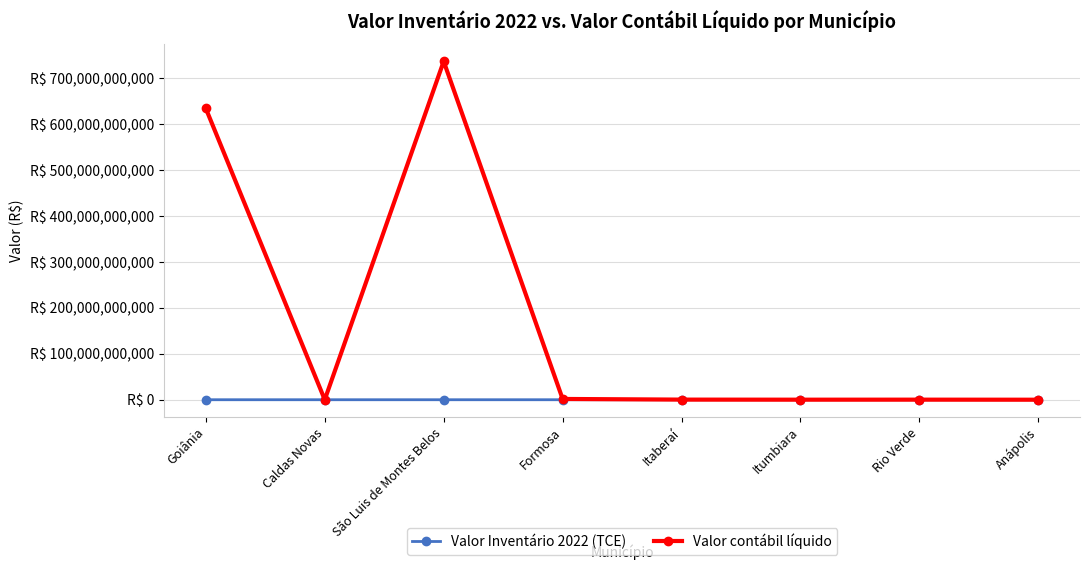

What is the minimum value shown in the chart?

23211.5